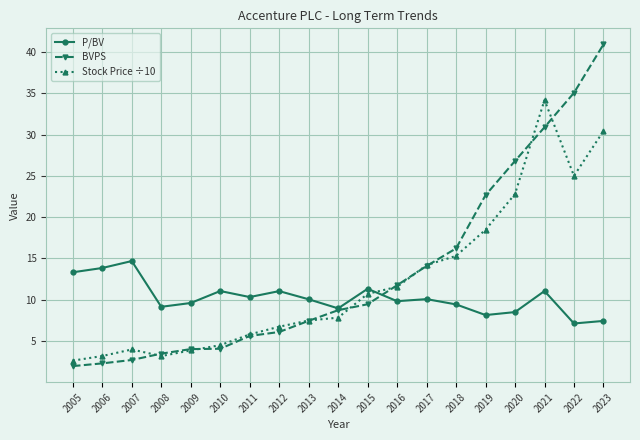

What is the total value across all series at 2023?

78.8